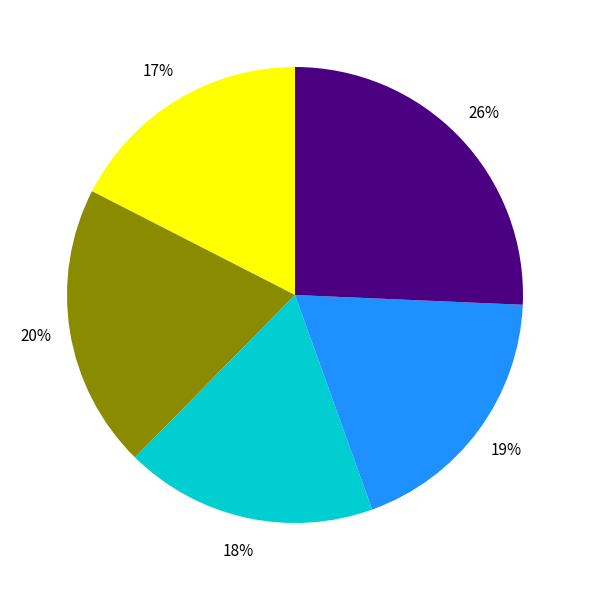

Does any single category account for the majority?

No